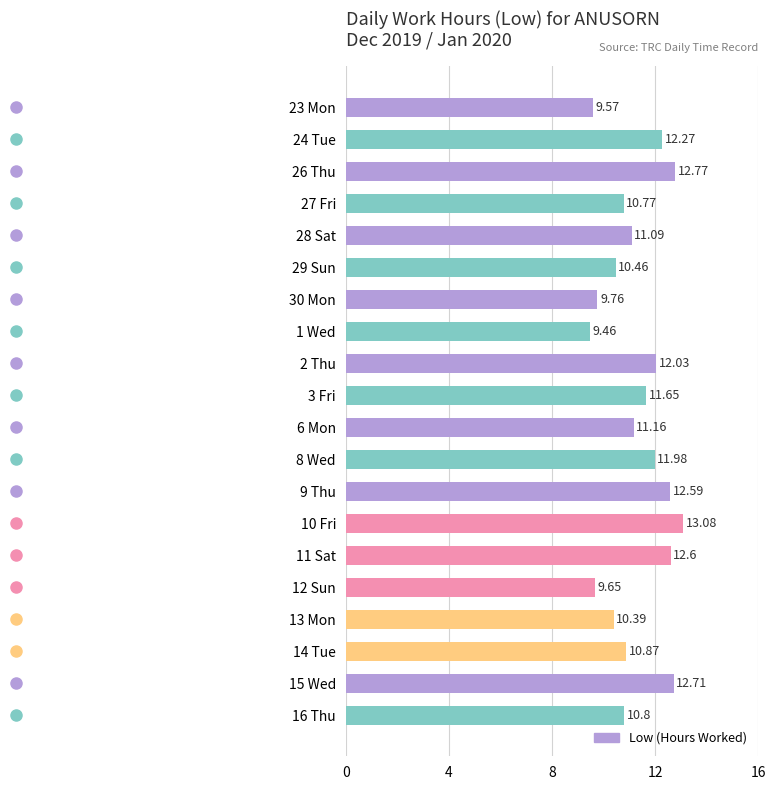

True or false: the data shows 10.4 at 13 Mon.

True